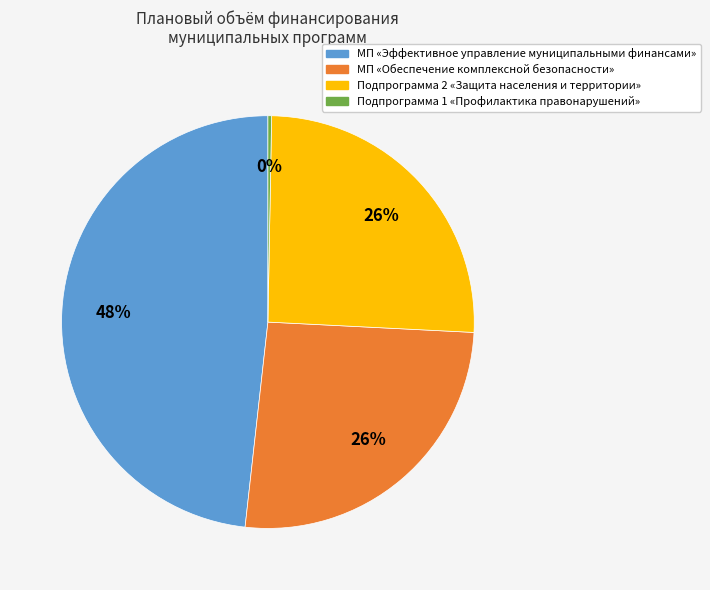

Which category has the smallest portion of the pie?

Подпрограмма 1 «Профилактика правонарушений»